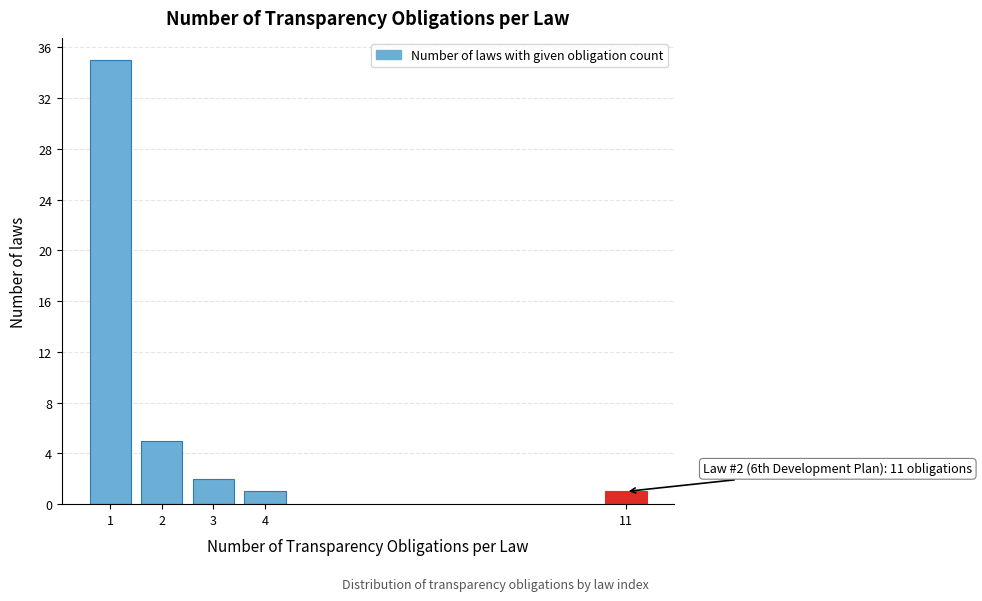

Reading right to left, list all the values displayed in this chart.

11=1	4=1	3=2	2=5	1=35